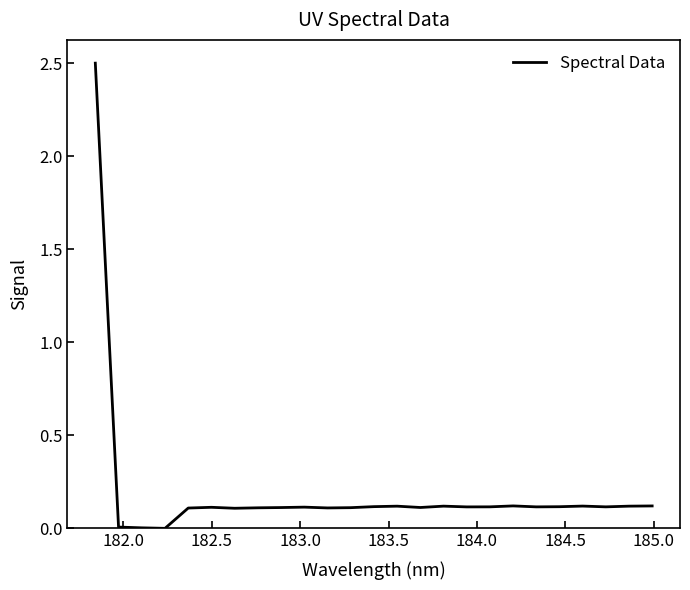

What is the maximum value shown in the chart?

2.5